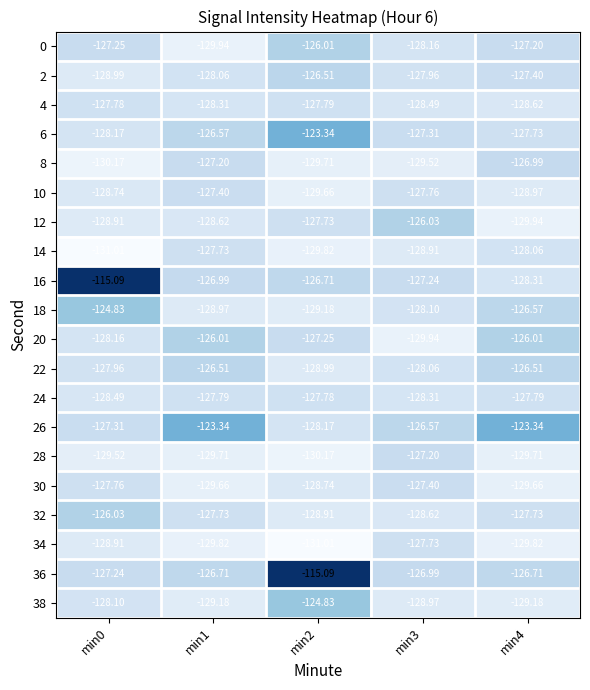

Is the value of 22 at min0 greater than the value of 24 at min3?

Yes